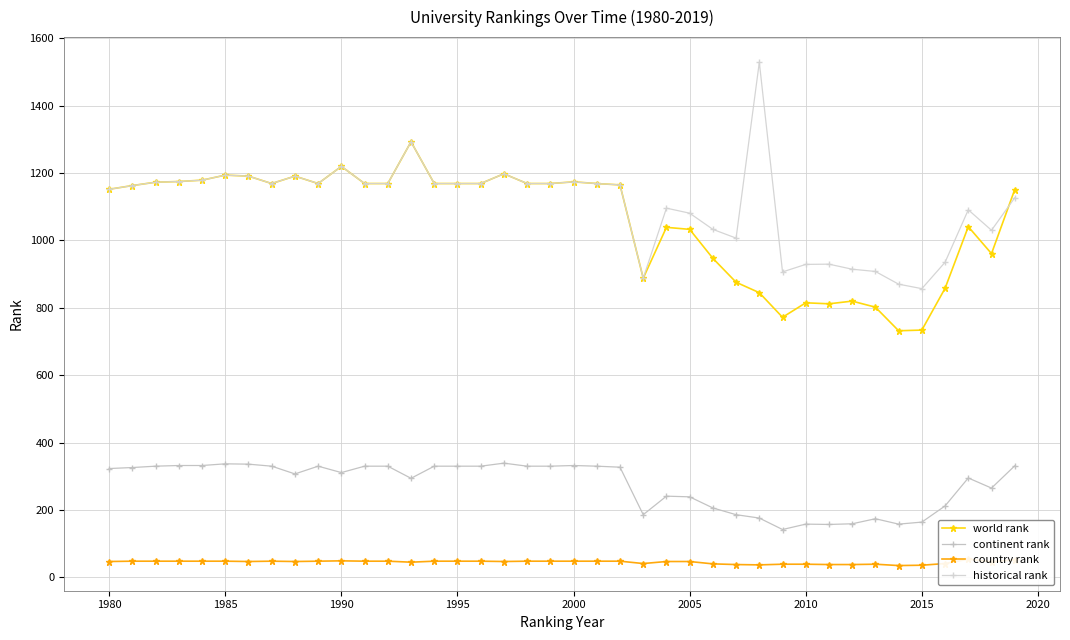

How many lines are shown in the chart?

4